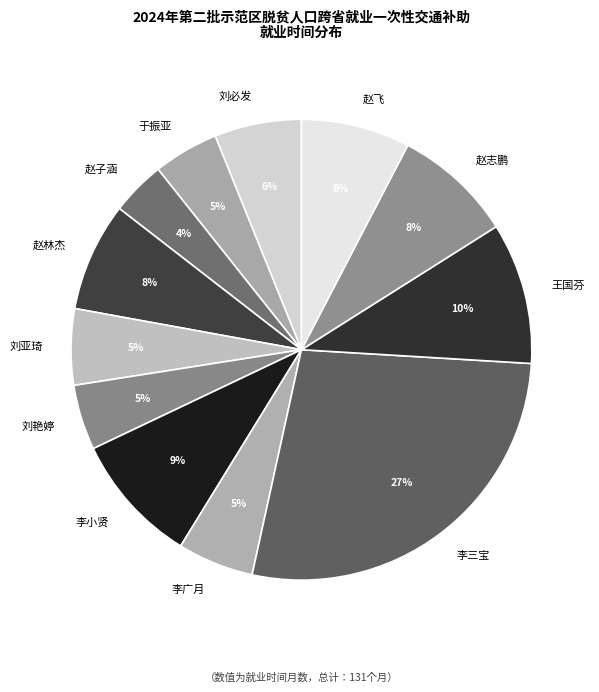

Count the number of slices in the pie.

12